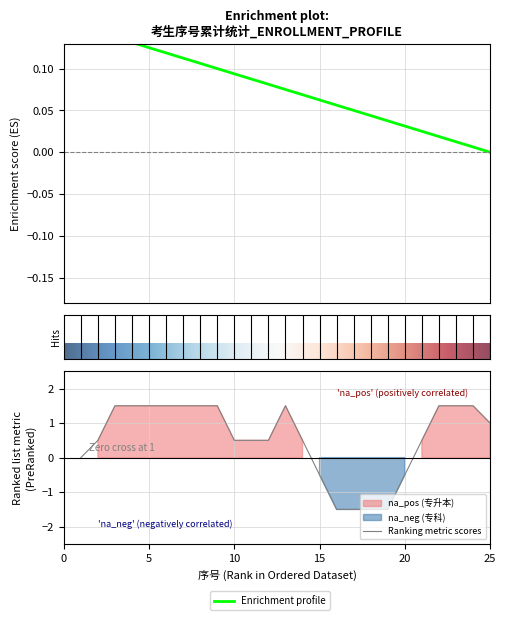

What is the difference between the second highest and second lowest values?

0.1